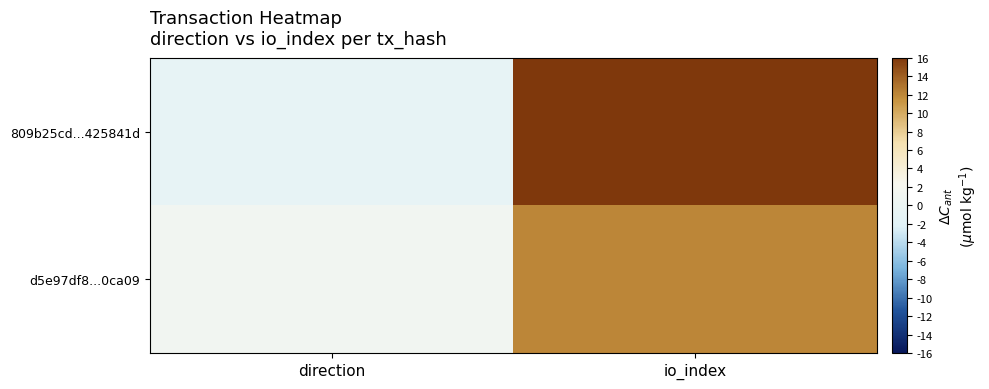

At which category is the sum across all series the highest?

io_index